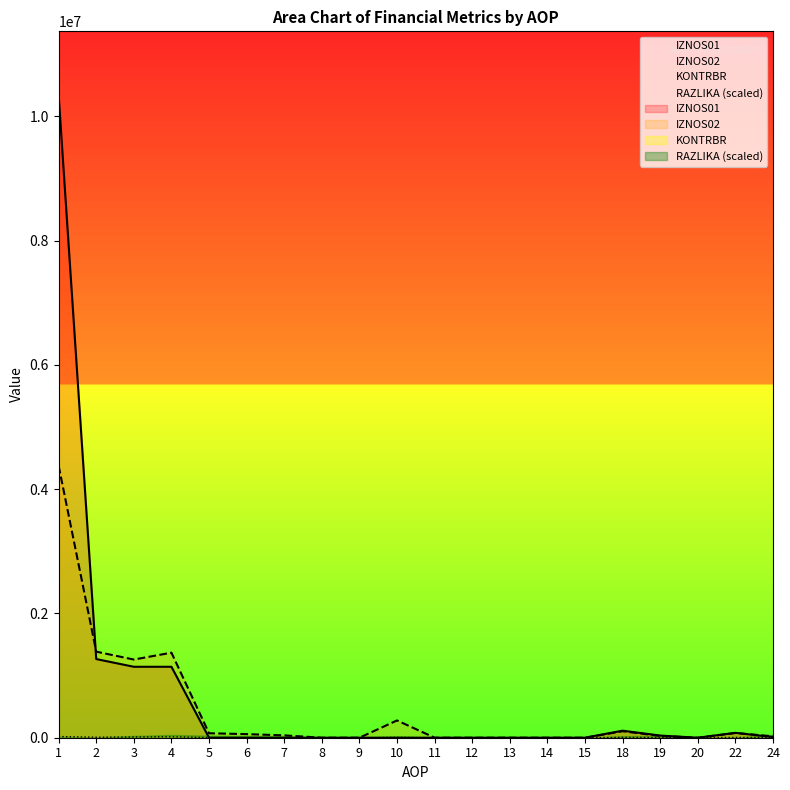

The value of IZNOS02 at 13 is 0.0. True or false?

True